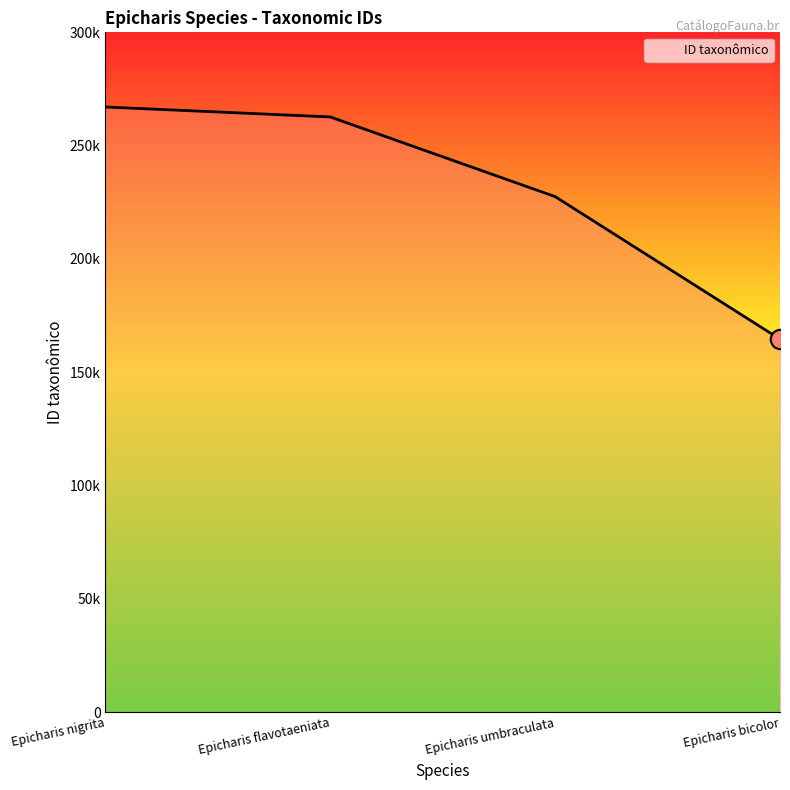

The chart shows a value of 380365 at Epicharis flavotaeniata. True or false?

False